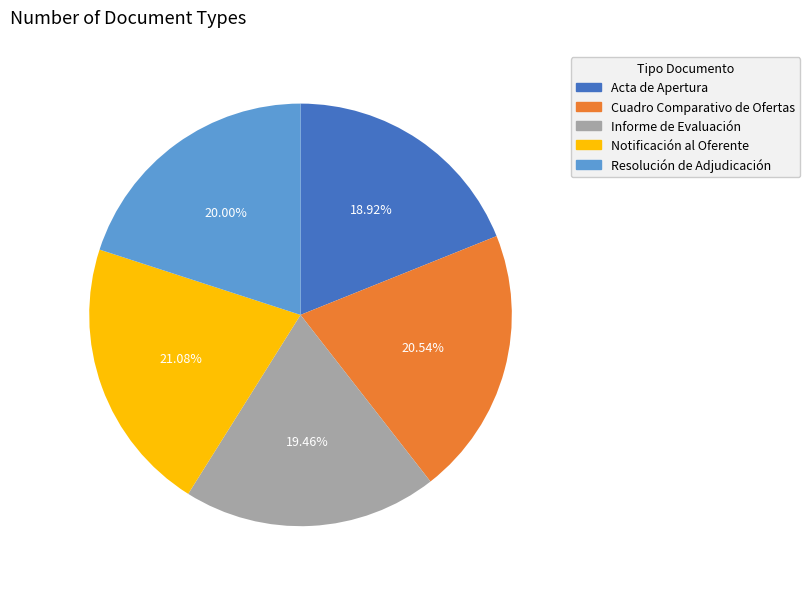

How many slices are in this pie chart?

5